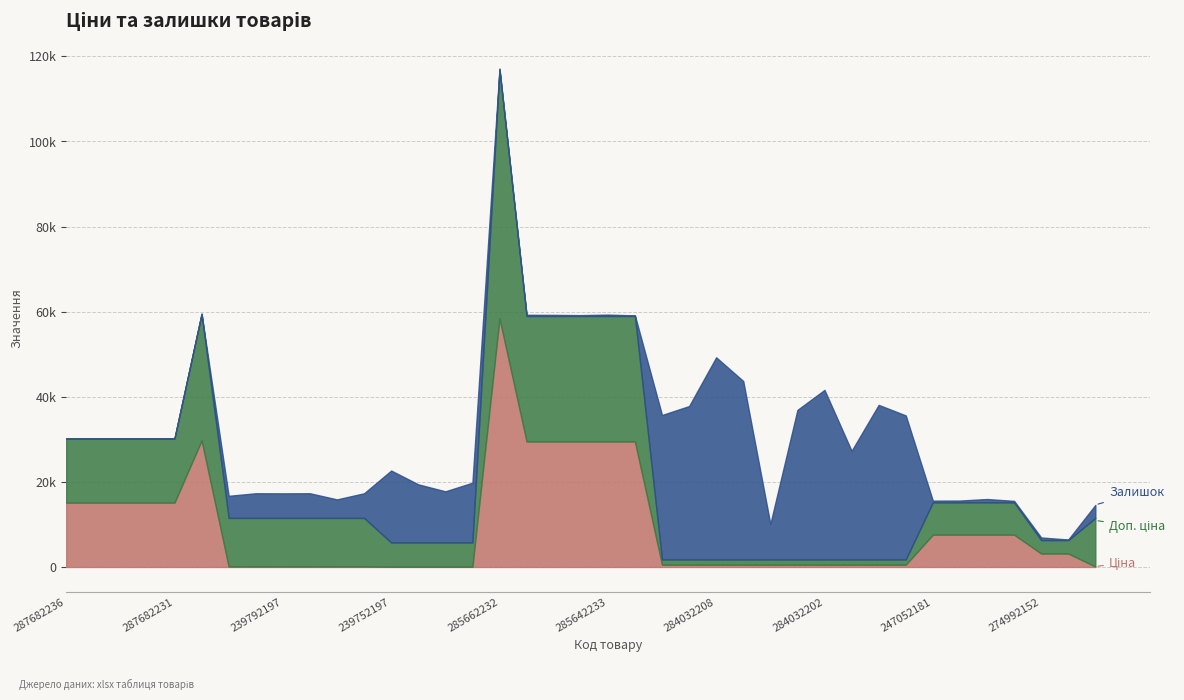

At which label does Доп. ціна reach its minimum?

284032204